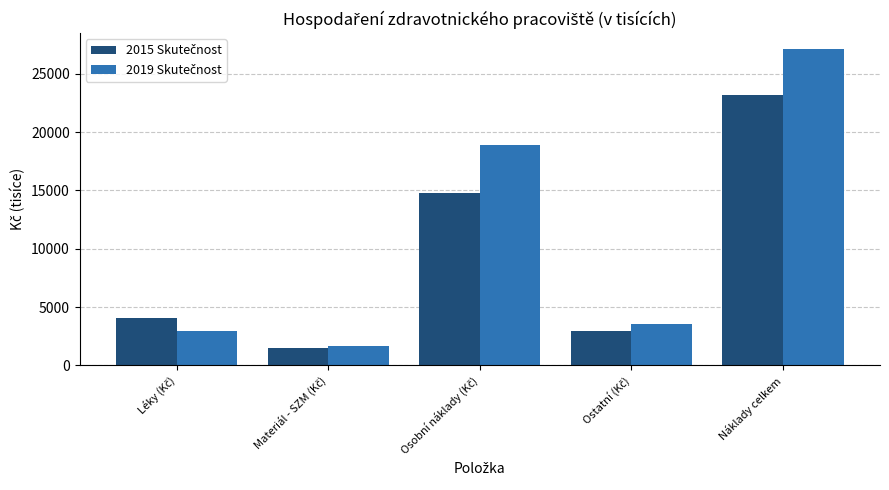

Which category has the highest value across all series?

Náklady celkem